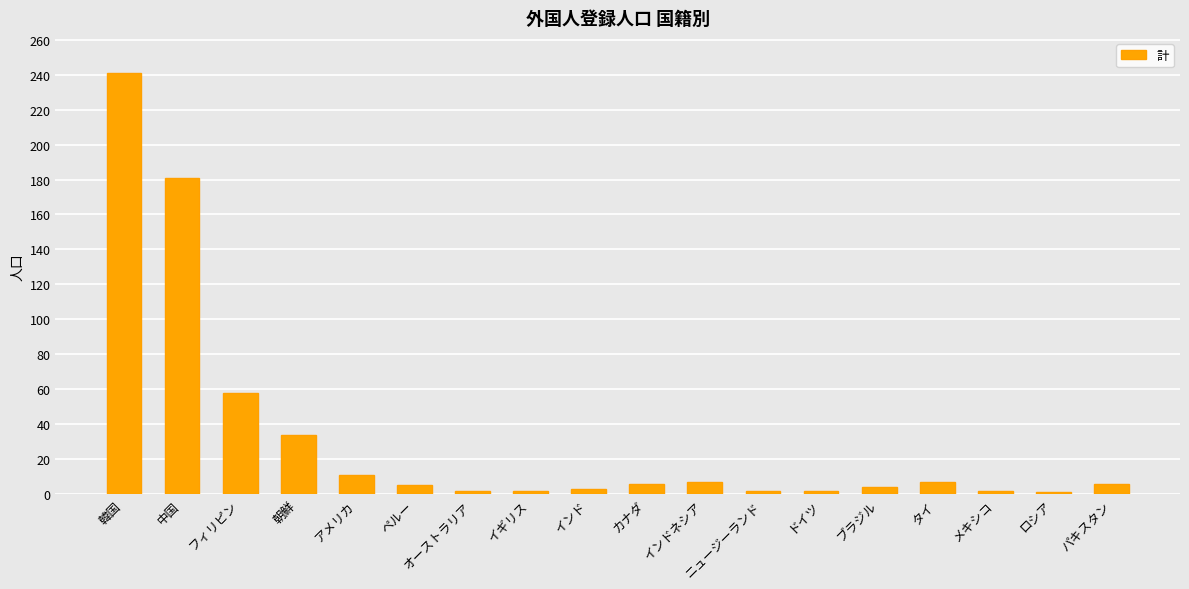

What is the average value?

32